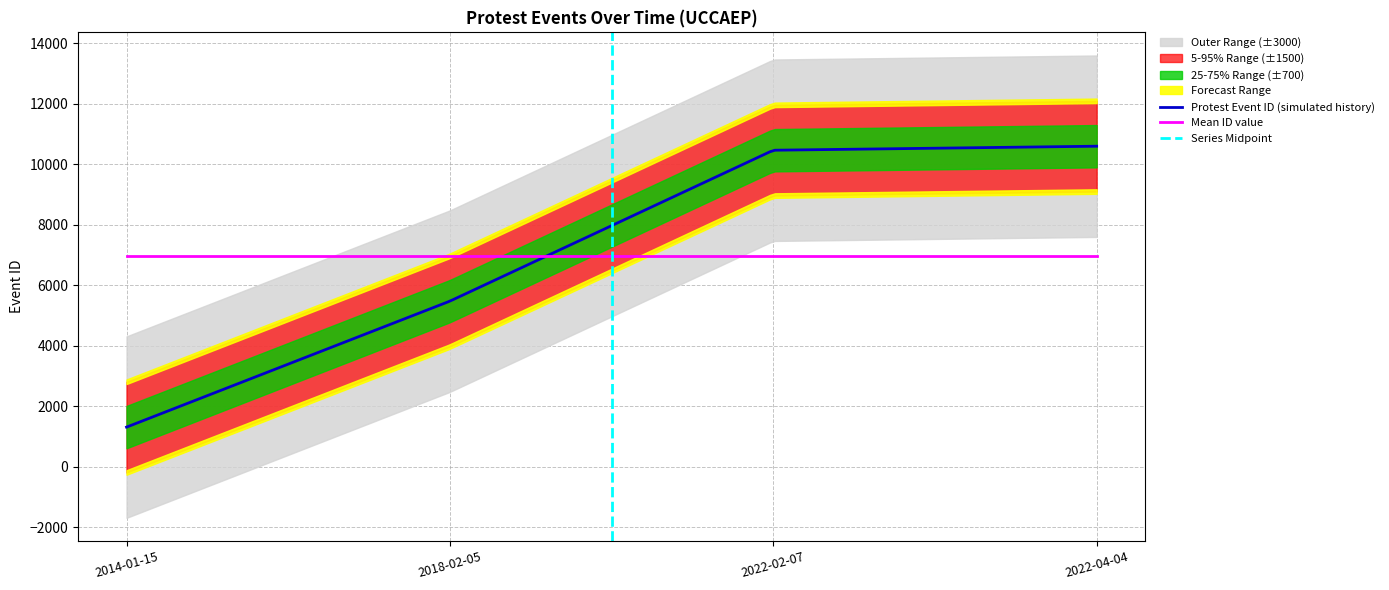

Where does the data first go above 10467?

2022-04-04